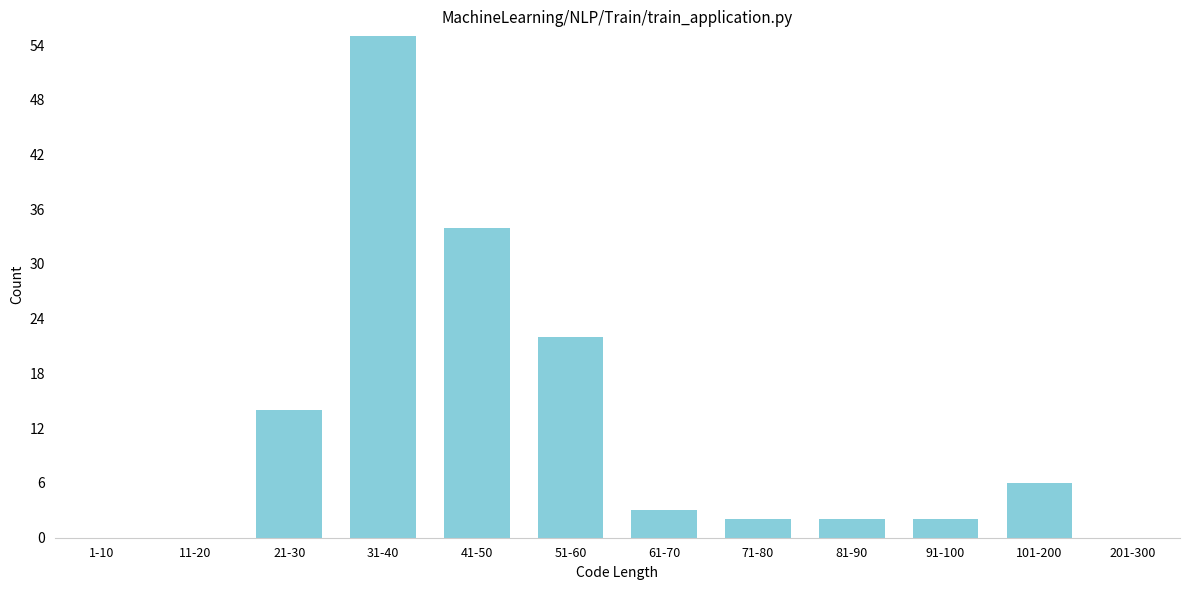

Reading left to right, transcribe all the data shown in this chart.

1-10=0	11-20=0	21-30=14	31-40=55	41-50=34	51-60=22	61-70=3	71-80=2	81-90=2	91-100=2	101-200=6	201-300=0